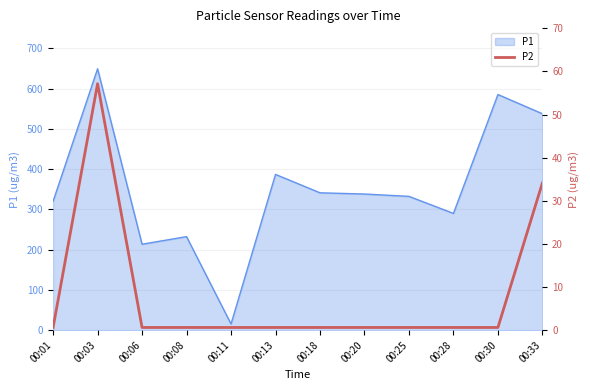

At which label does P1 reach its minimum?

00:11